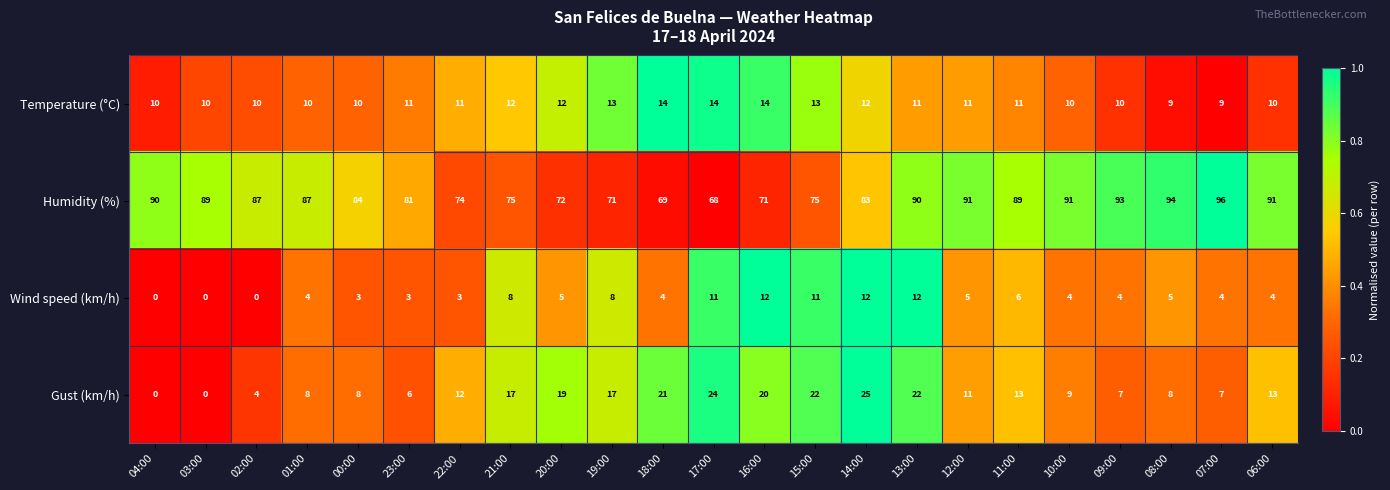

Is it true that Humidity (%) equals 99 at 22:00?

False